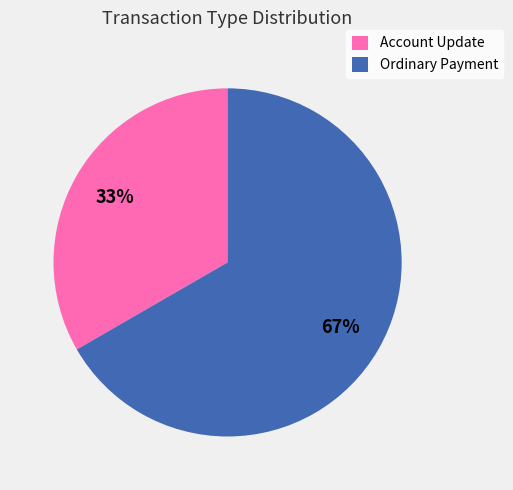

Is it true that Ordinary Payment is 67% of the pie?

True